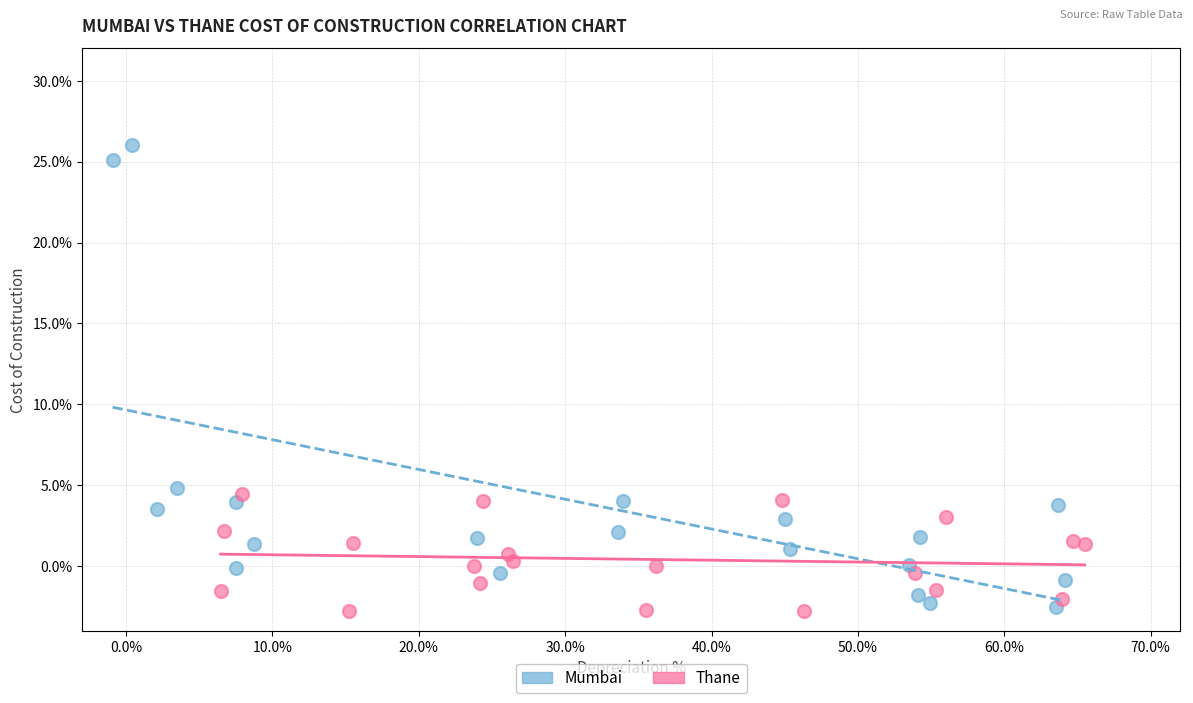

What are all the series names shown in the legend?

Mumbai, Thane